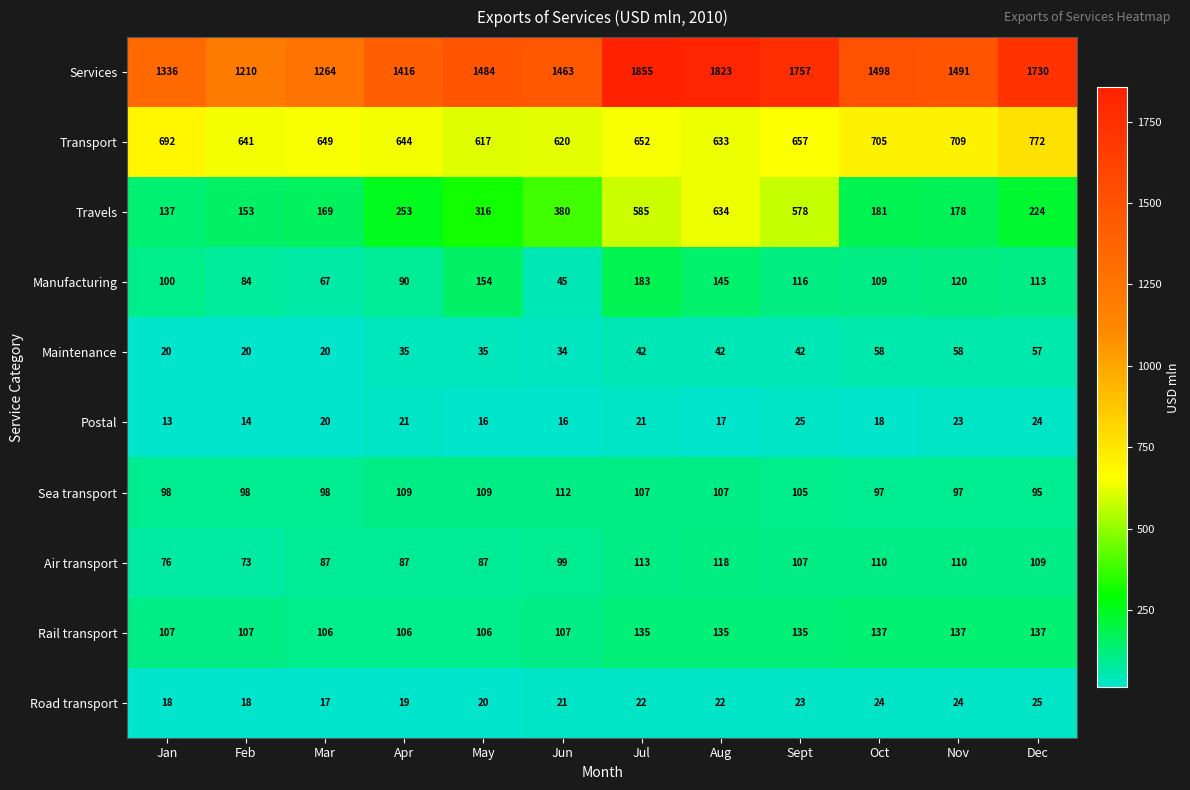

At which label does Travels reach its peak?

Aug